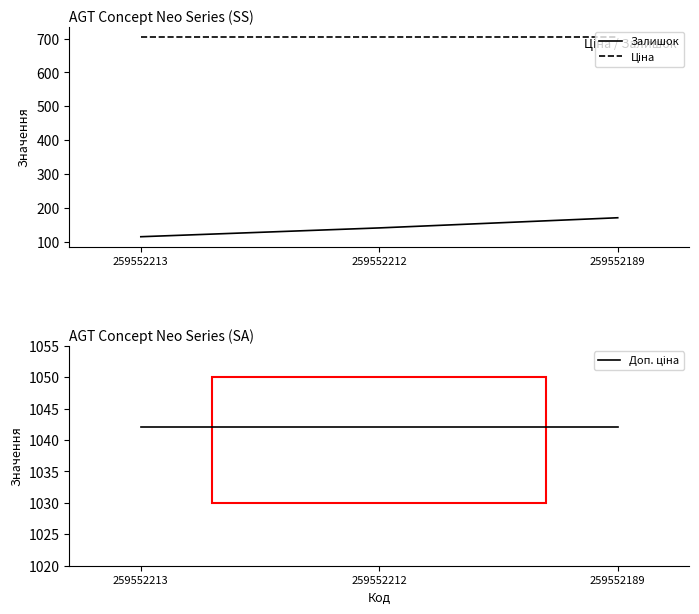

At 259552212, list the series in order from largest to smallest.

Доп. ціна, Ціна, Залишок